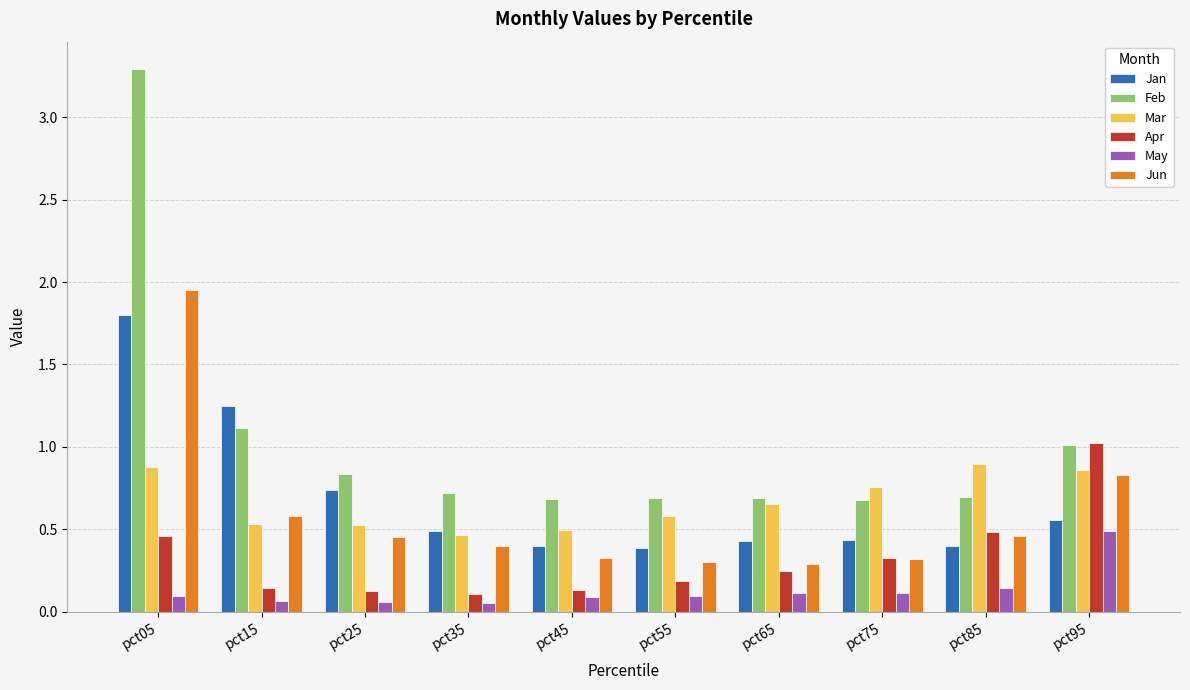

Which series has the widest spread of values?

Feb